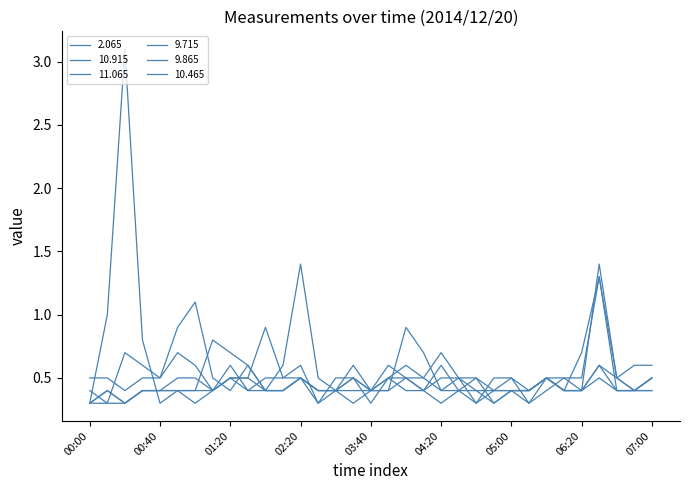

Where is the first local minimum for 2.065?

00:40